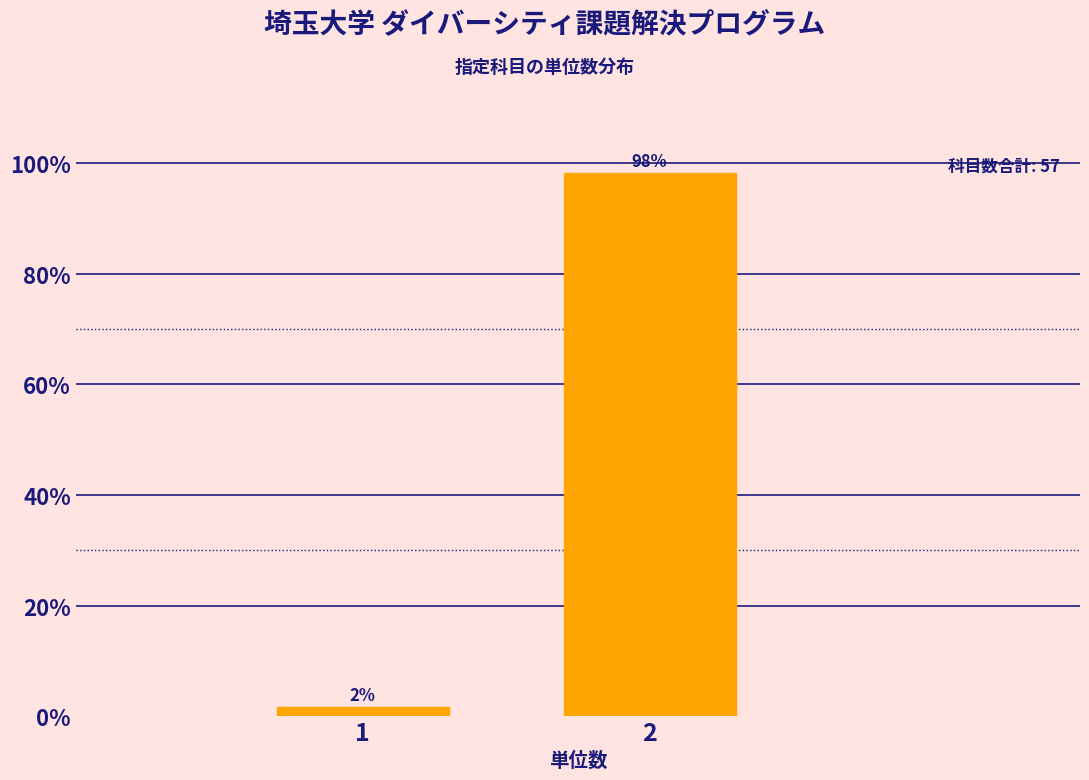

True or false: the data shows 98.2 at 2.

True